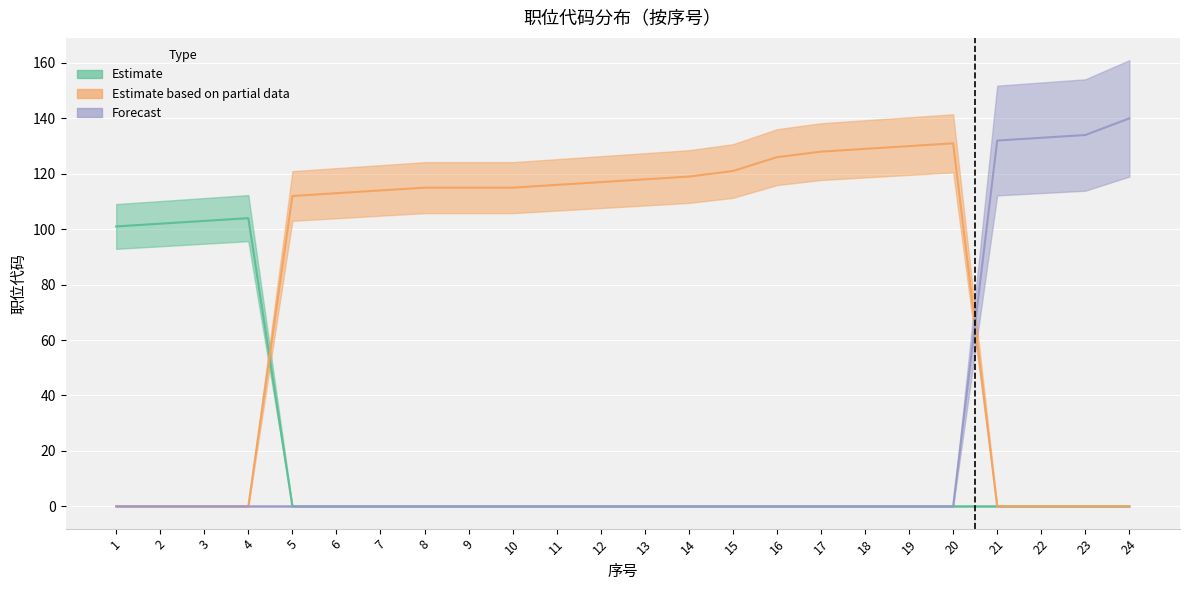

At which category is the sum across all series the highest?

24